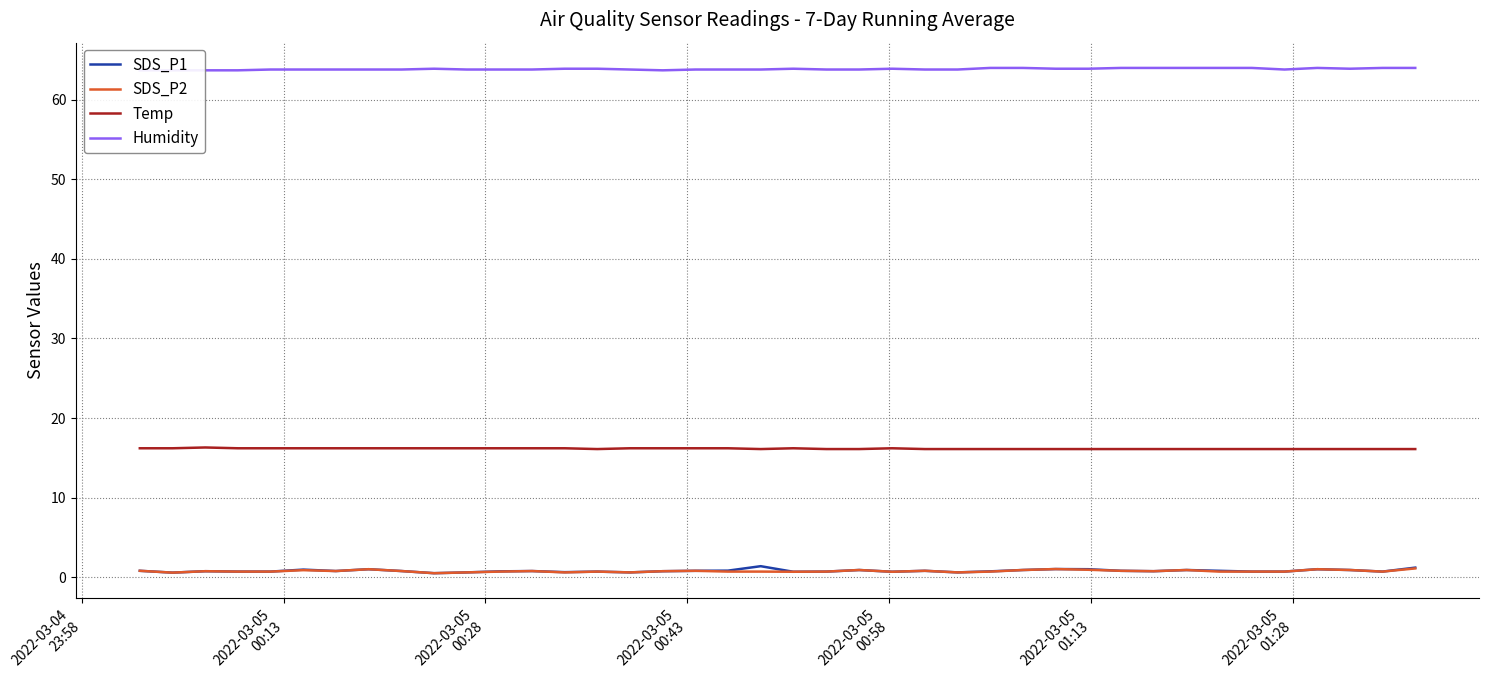

True or false: Temp and Humidity cross at least once.

False